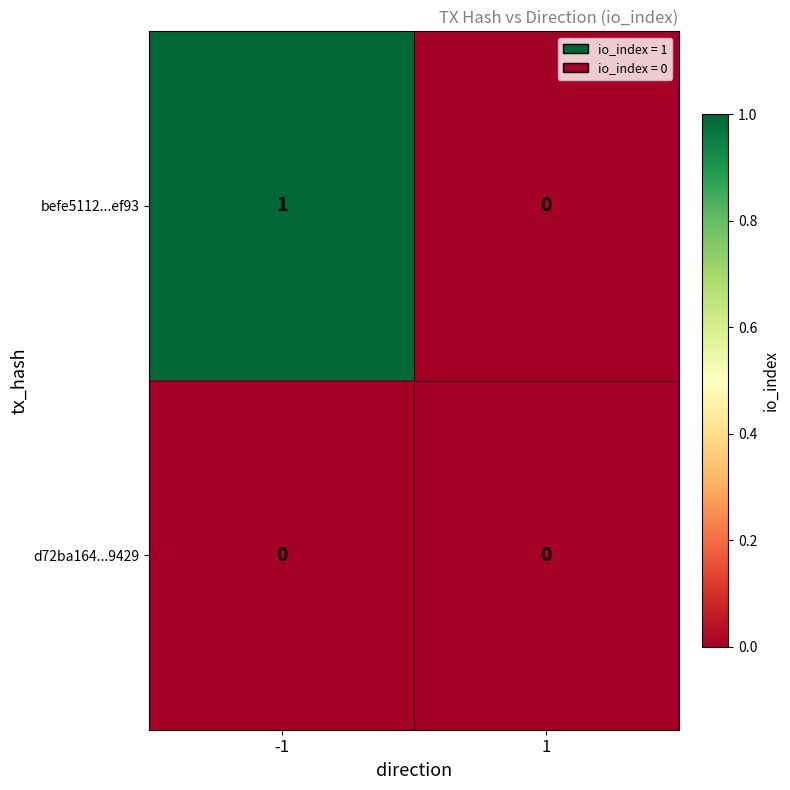

Which series has the largest total across all categories?

befe5112...ef93